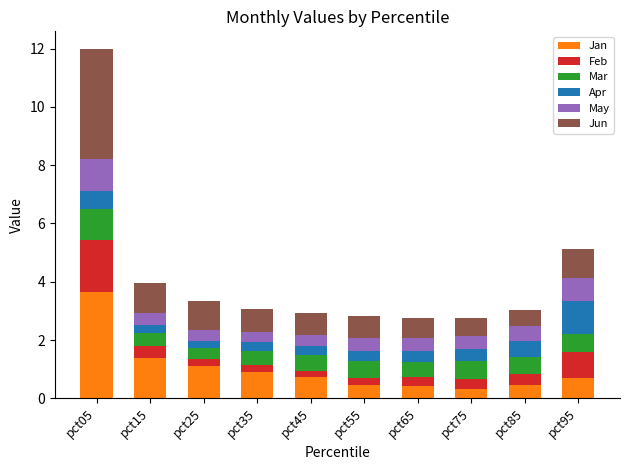

What is the minimum value for Jan?

0.3